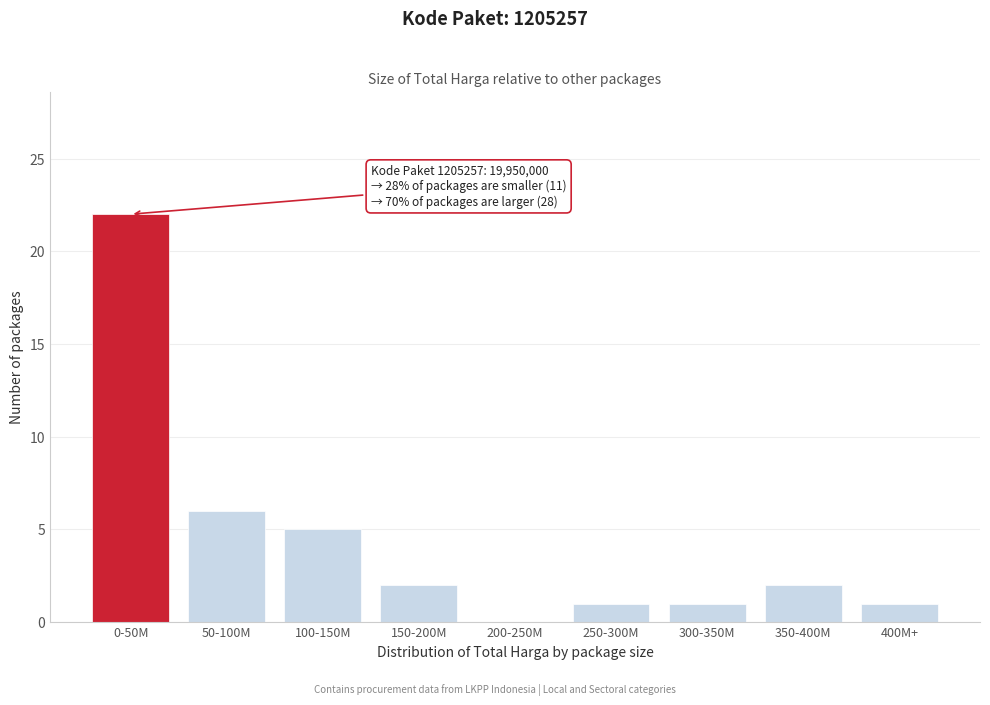

Reading left to right, what are all the values shown in this chart?

0-50M=22	50-100M=6	100-150M=5	150-200M=2	200-250M=0	250-300M=1	300-350M=1	350-400M=2	400M+=1